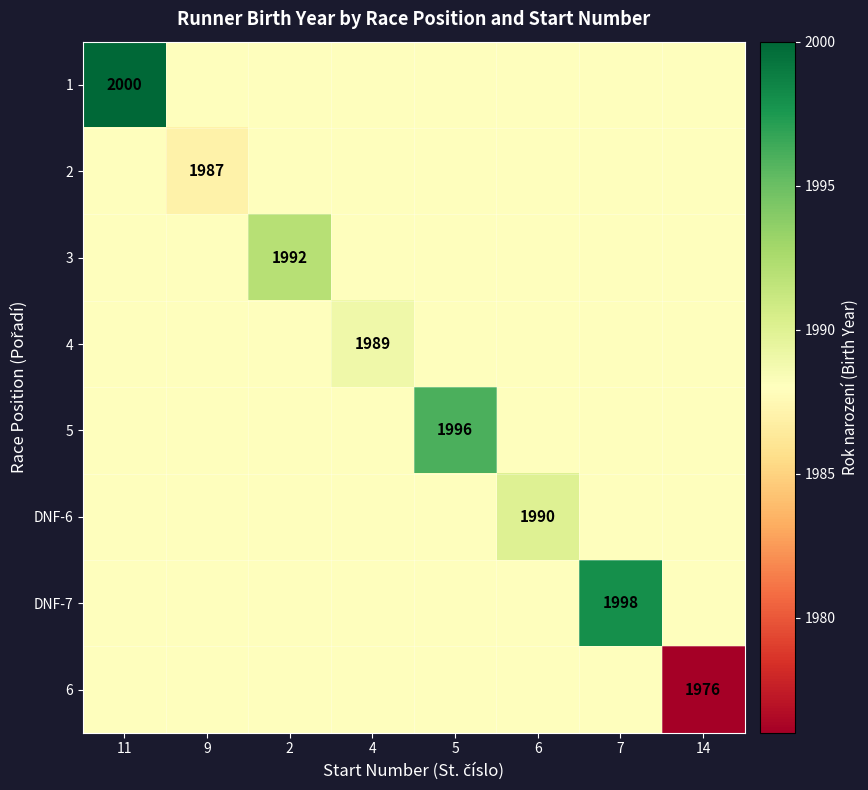

What is the total value across all series at 7?

15914